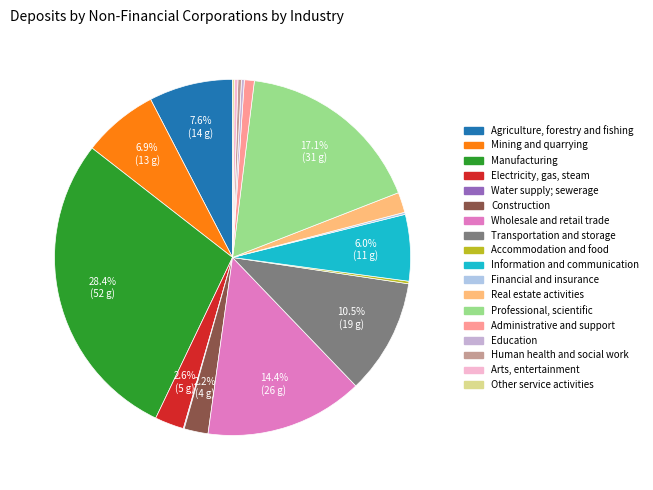

True or false: Mining and quarrying accounts for 7% of the total.

True